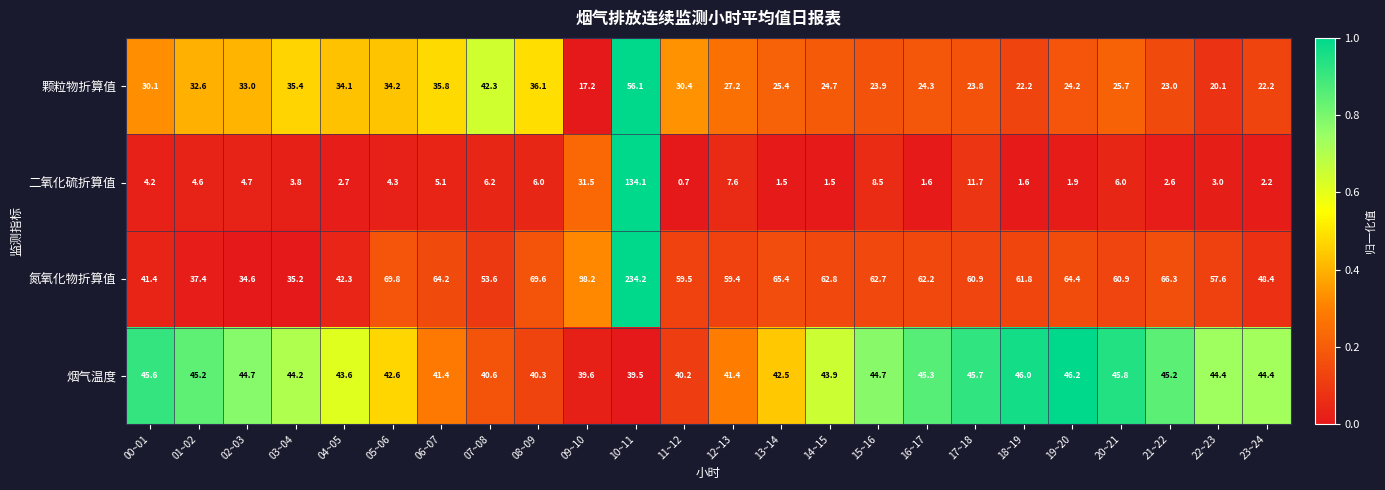

What is the average value of the 烟气温度 series?

43.5